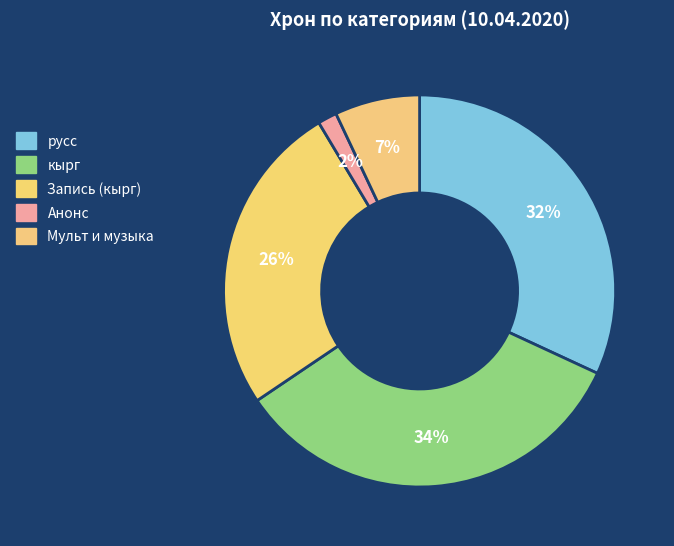

How many slices are in this pie chart?

5